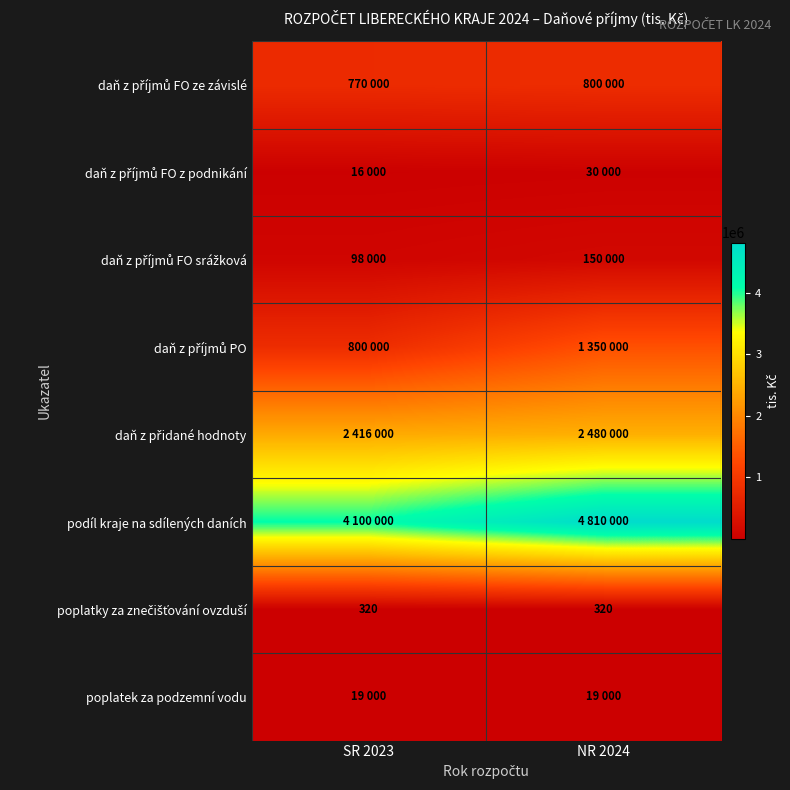

At SR 2023, list the series in order from largest to smallest.

podíl kraje na sdílených daních, daň z přidané hodnoty, daň z příjmů PO, daň z příjmů FO ze závislé, daň z příjmů FO srážková, poplatek za podzemní vodu, daň z příjmů FO z podnikání, poplatky za znečišťování ovzduší